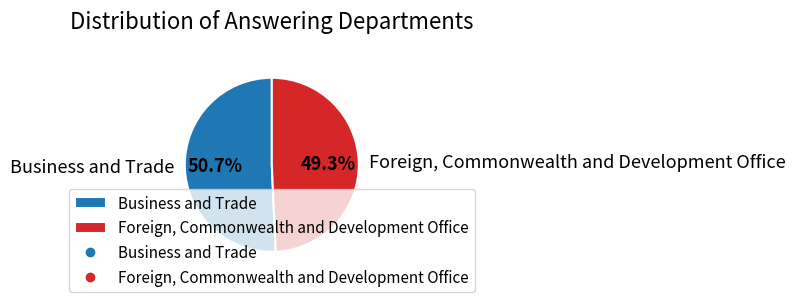

Combined, what portion of the pie is Foreign, Commonwealth and Development Office and Business and Trade?

100.0%